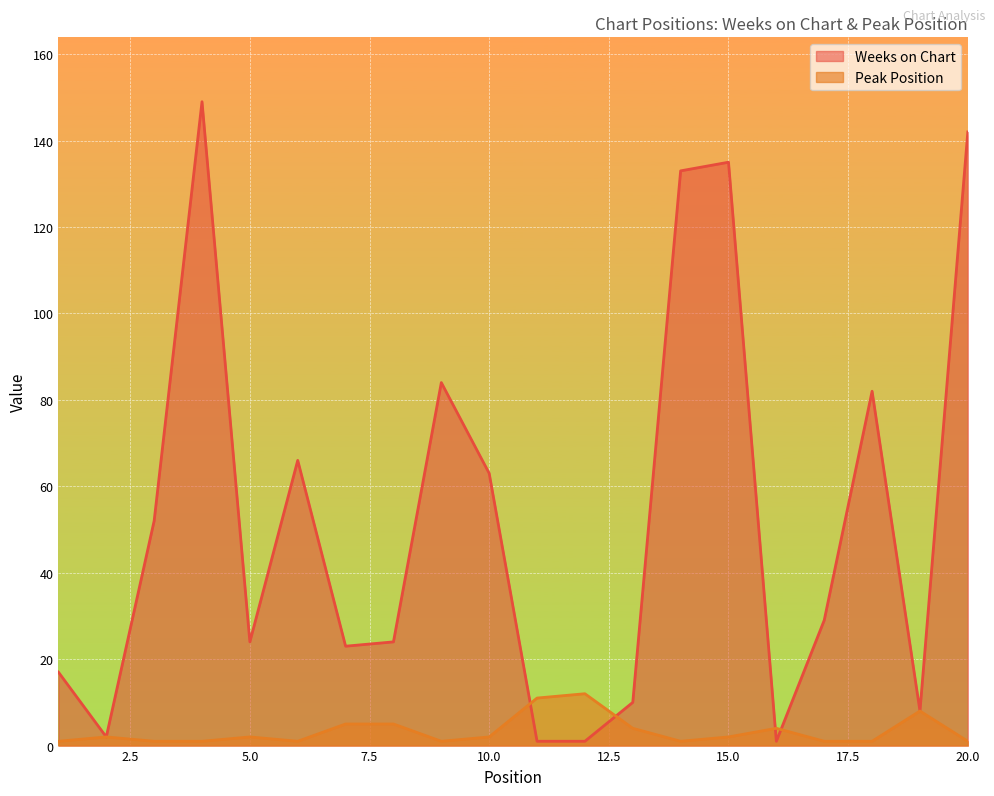

Between 15 and 17, which series saw the biggest shift?

Weeks on Chart